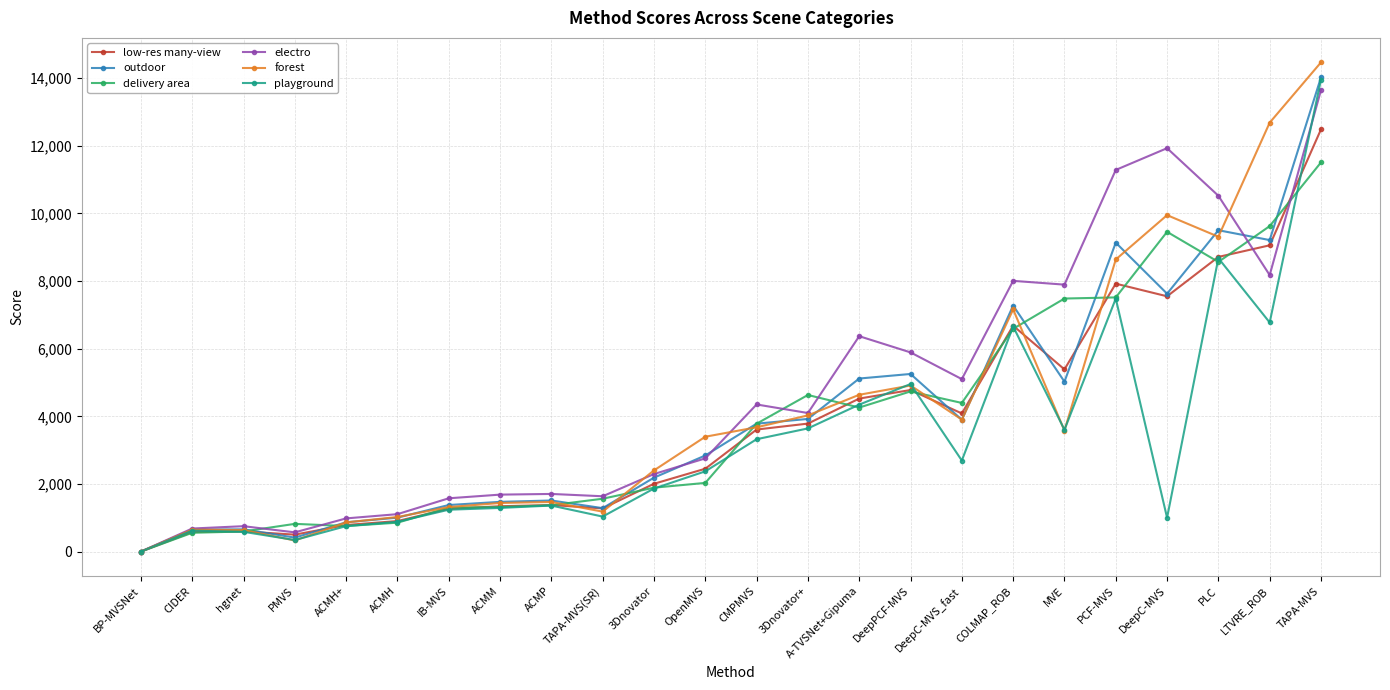

What is the difference between the outdoor values at PLC and 3Dnovator?

7314.0